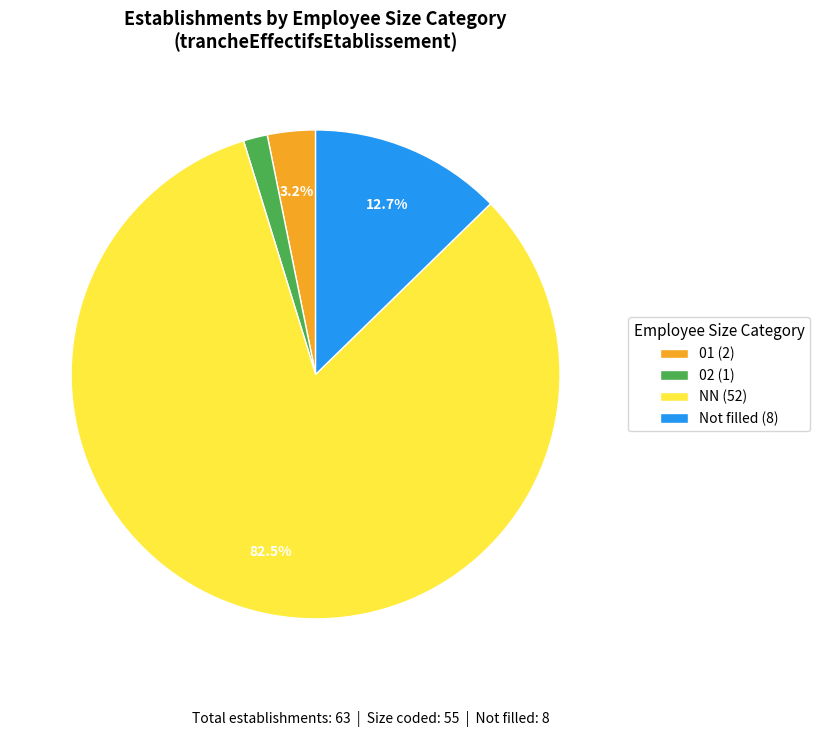

What is the majority slice?

NN (52)